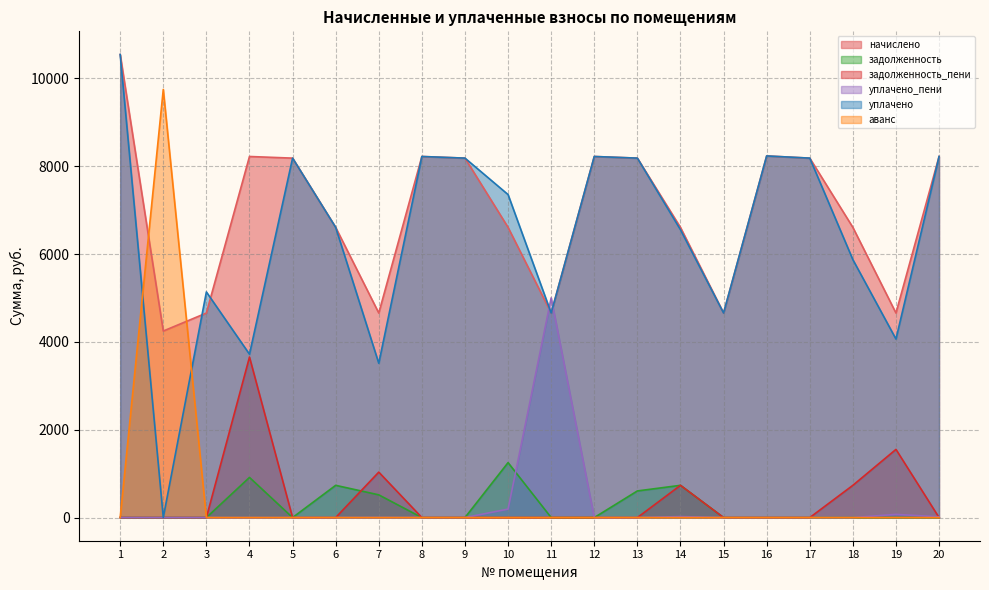

Which label corresponds to the smallest value in the chart?

1